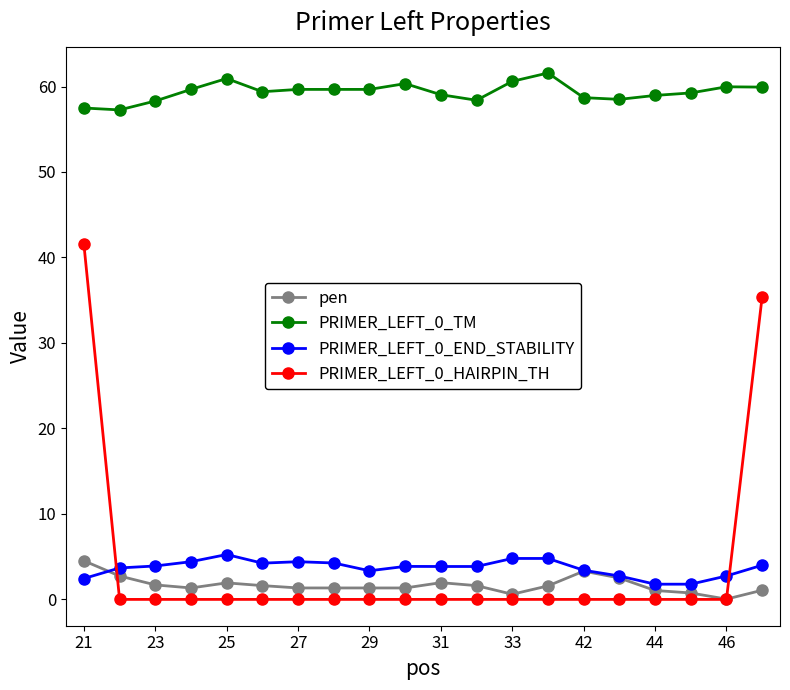

Is this an area chart (filled region under the line)?

No